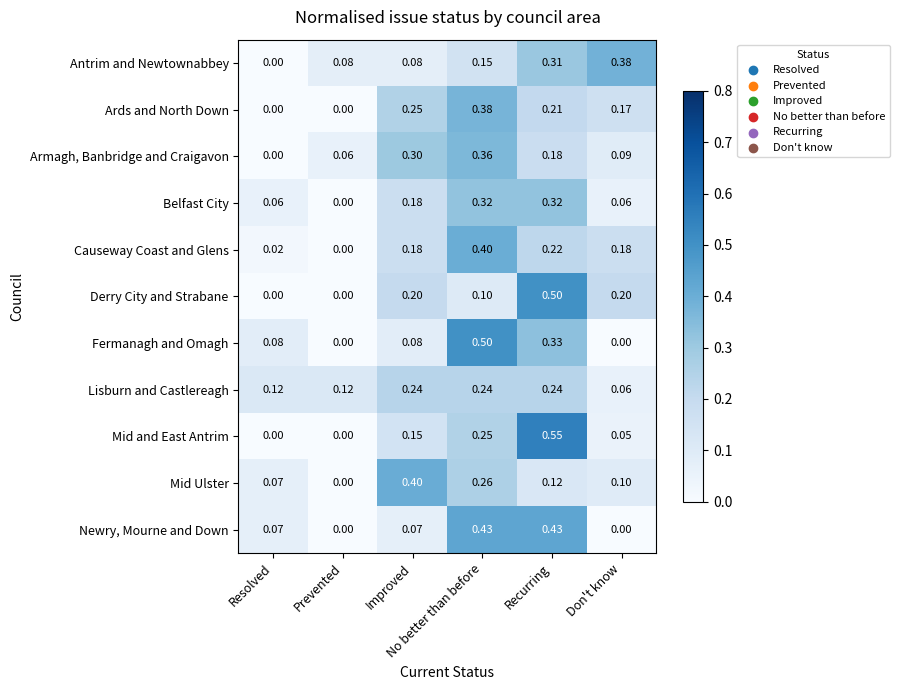

Which series has the largest total across all categories?

Lisburn and Castlereagh